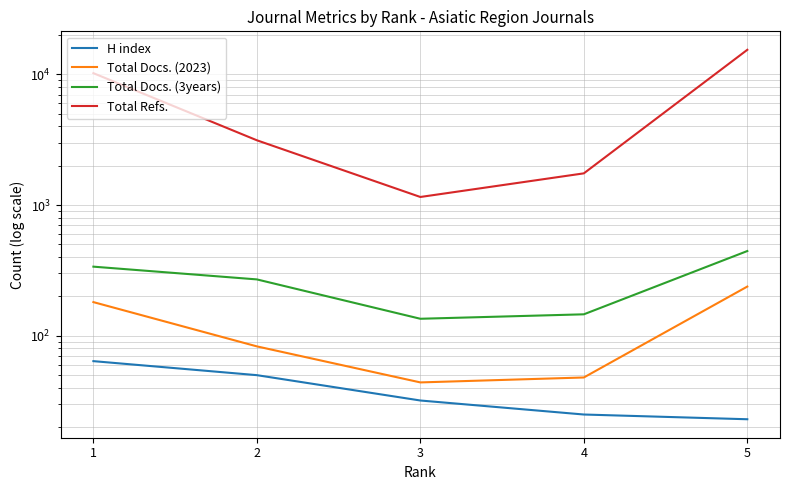

Where is the first local minimum for Total Docs. (2023)?

3